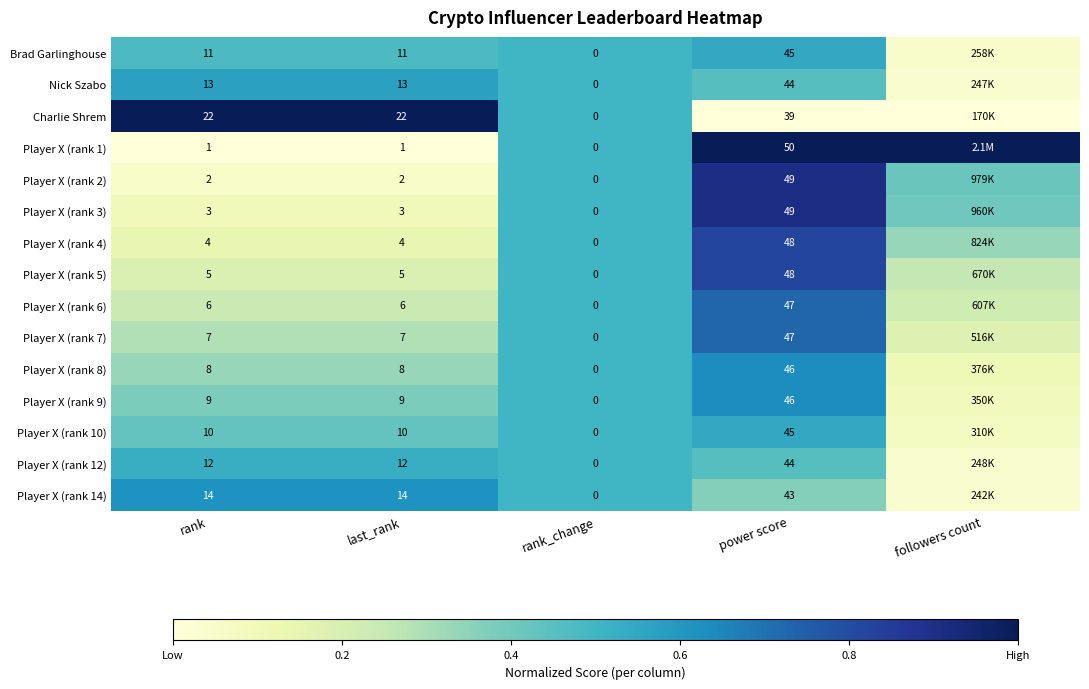

Rank the categories by Player X (rank 2) value from highest to lowest.

power score, rank_change, followers count, rank, last_rank